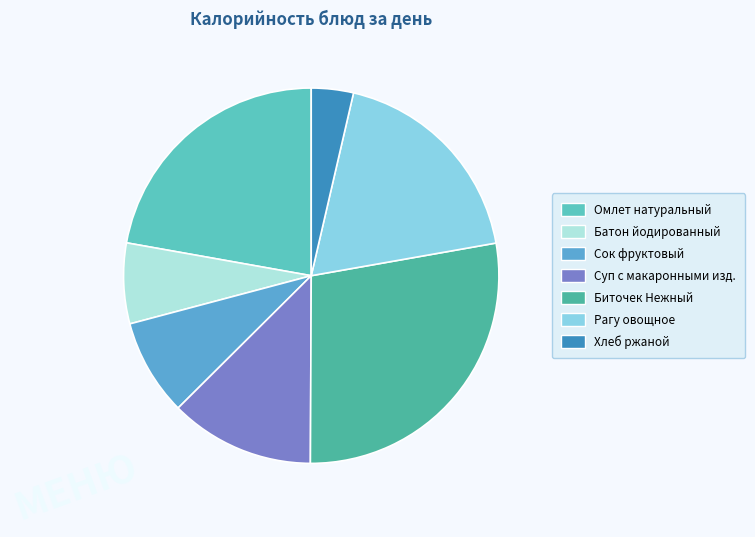

Count the number of slices in the pie.

7